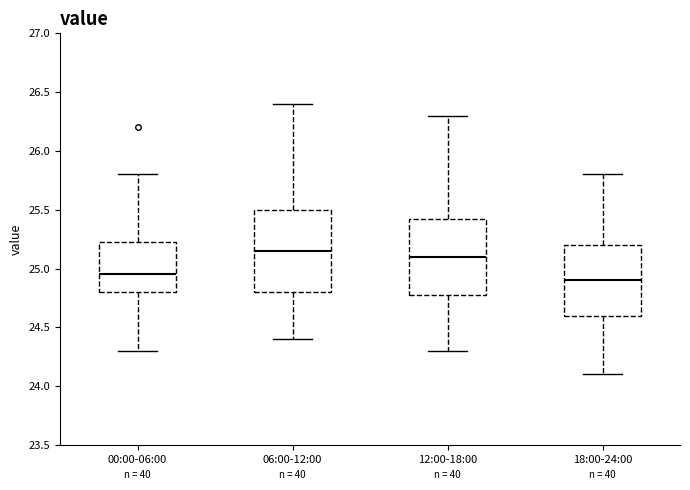

Reading left to right, read every box against the y-axis: the position of its median line, the range the box covers, and the ends of its whiskers. The values are not printed on the chart, so give them approximately, as read against the axis.

00:00-06:00: median 24.95, box 24.80 to 25.25, whiskers 24.30 to 25.80
06:00-12:00: median 25.15, box 24.80 to 25.50, whiskers 24.40 to 26.40
12:00-18:00: median 25.10, box 24.80 to 25.45, whiskers 24.30 to 26.30
18:00-24:00: median 24.90, box 24.60 to 25.20, whiskers 24.10 to 25.80